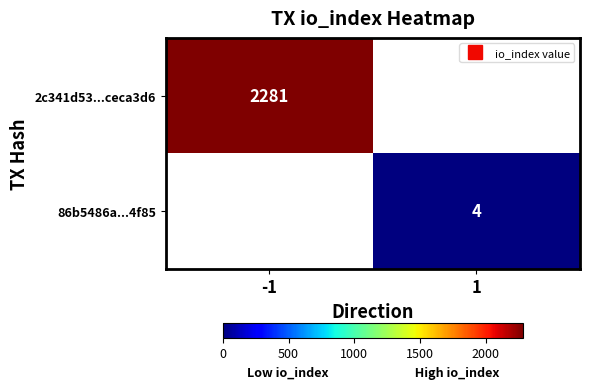

What is the minimum value shown in the chart?

4.0